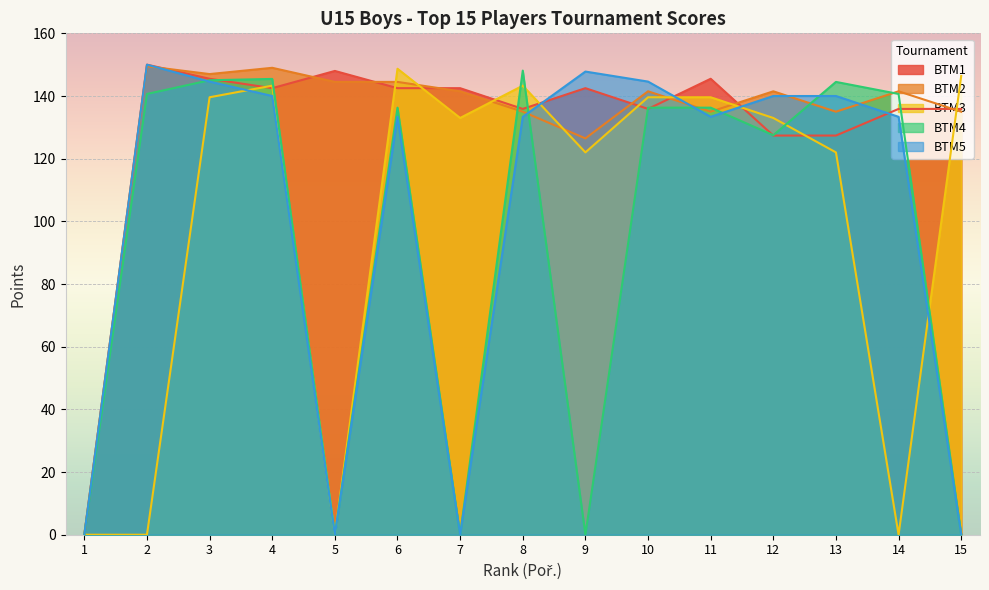

Which series has the largest total across all categories?

BTM2